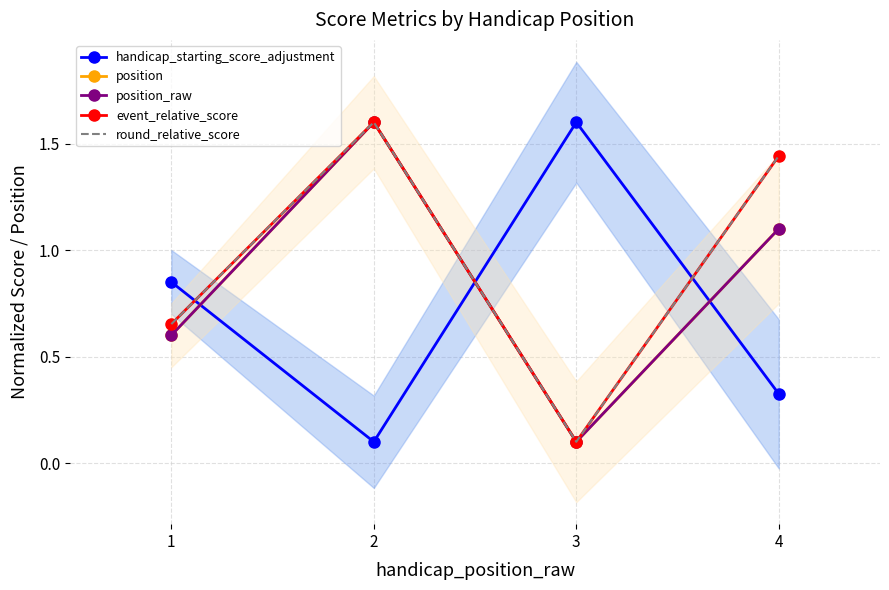

True or false: position has a value of 0.2 at 3.

False